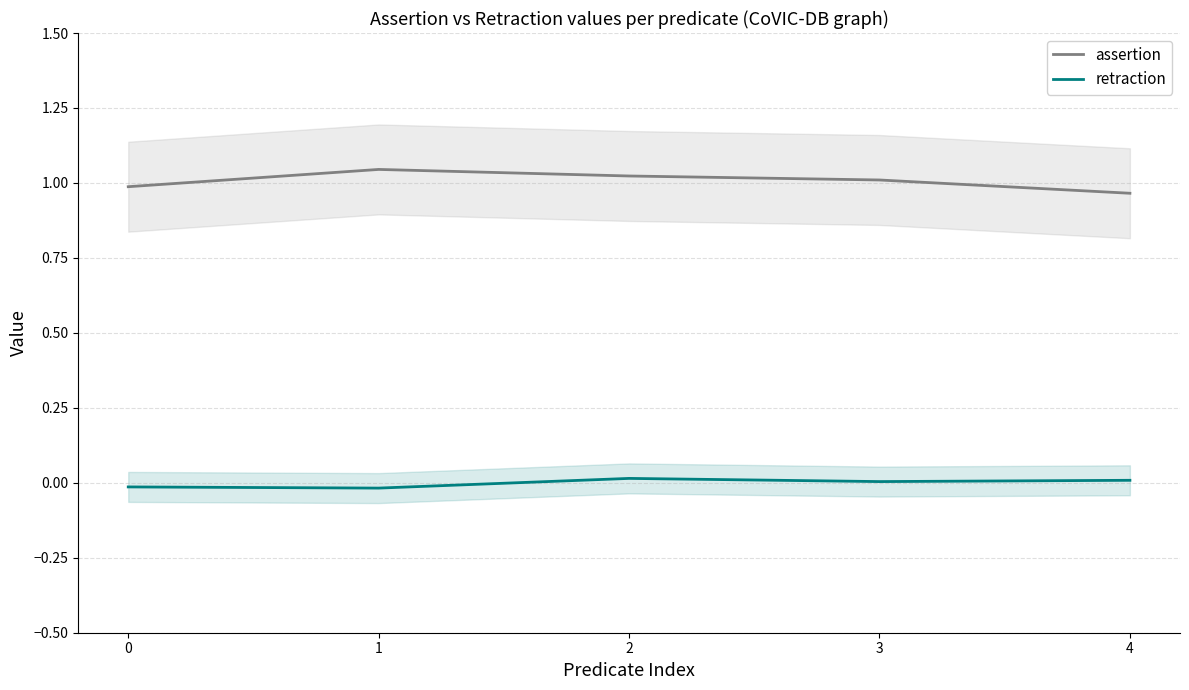

In retraction, how many points are higher than both neighbors (excluding endpoints)?

1